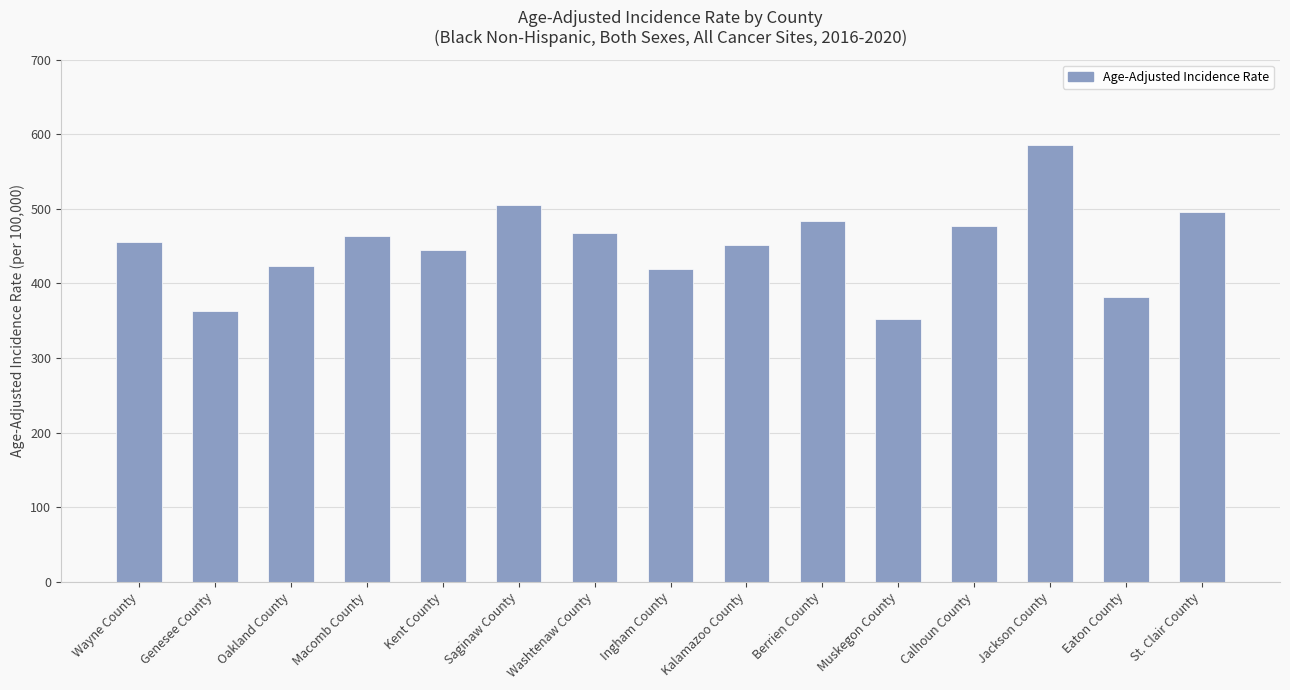

What is the change in value from Macomb County to Kalamazoo County?

-11.4